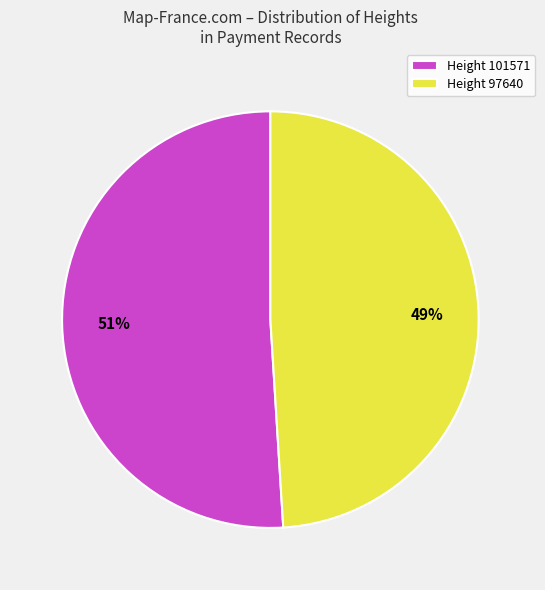

To the nearest percent, what is the combined percentage of Height 101571 and Height 97640?

100%